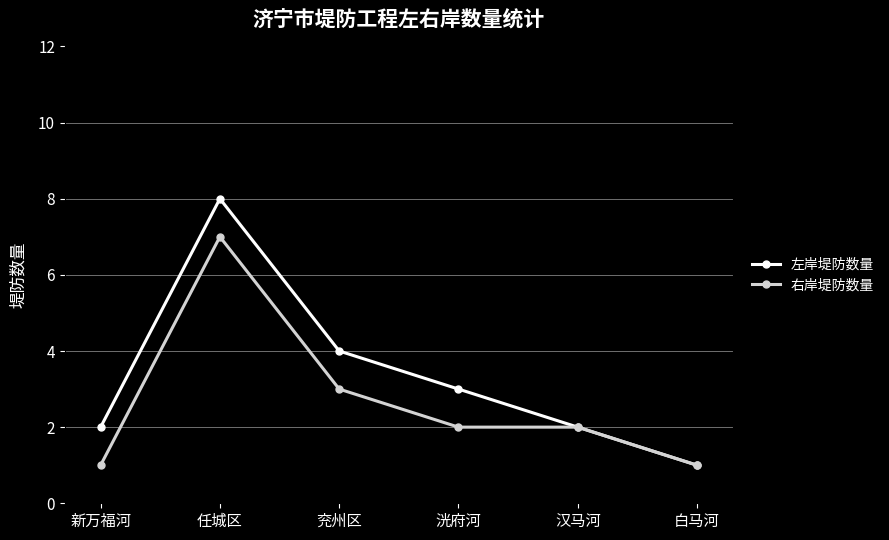

What are all the series names shown in the legend?

左岸堤防数量, 右岸堤防数量